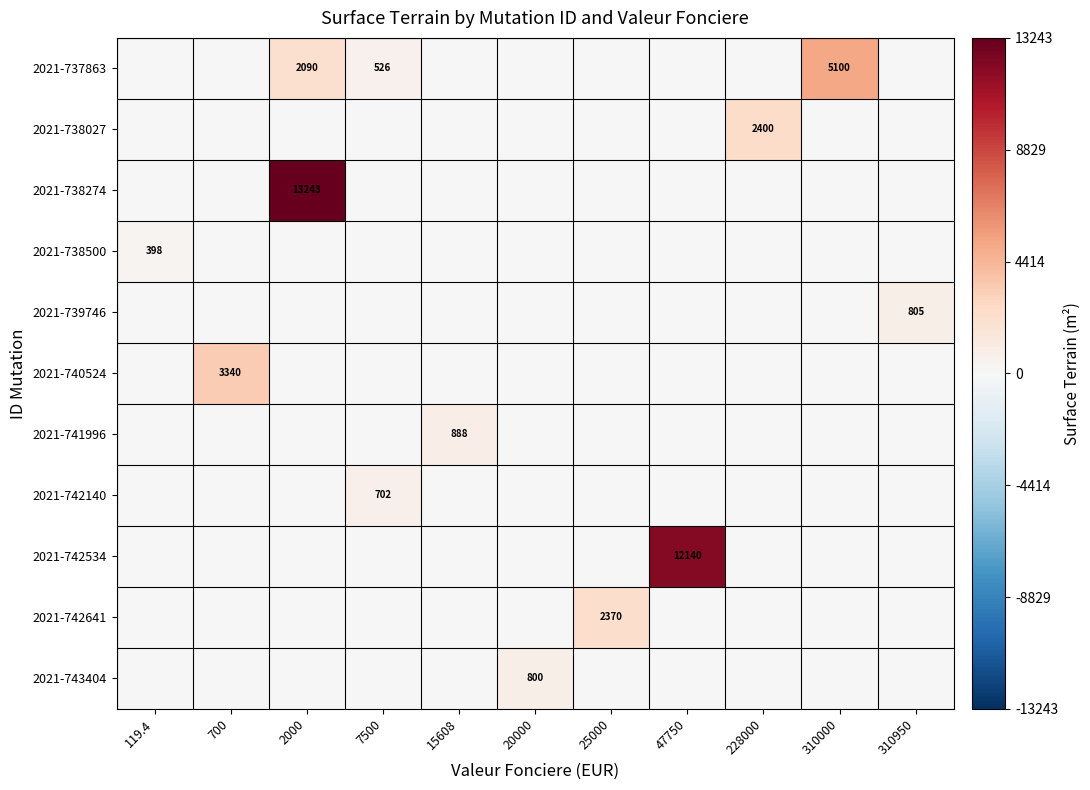

The 2021-739746 series shows 805 at 310950. True or false?

True